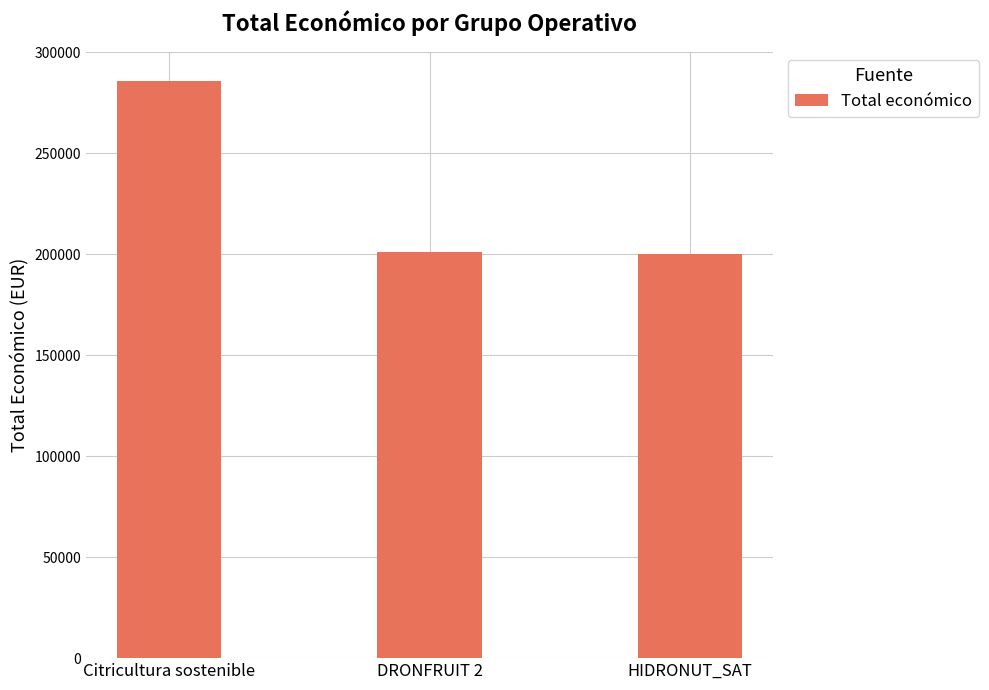

What is the difference between the values at Citricultura sostenible and DRONFRUIT 2?

84689